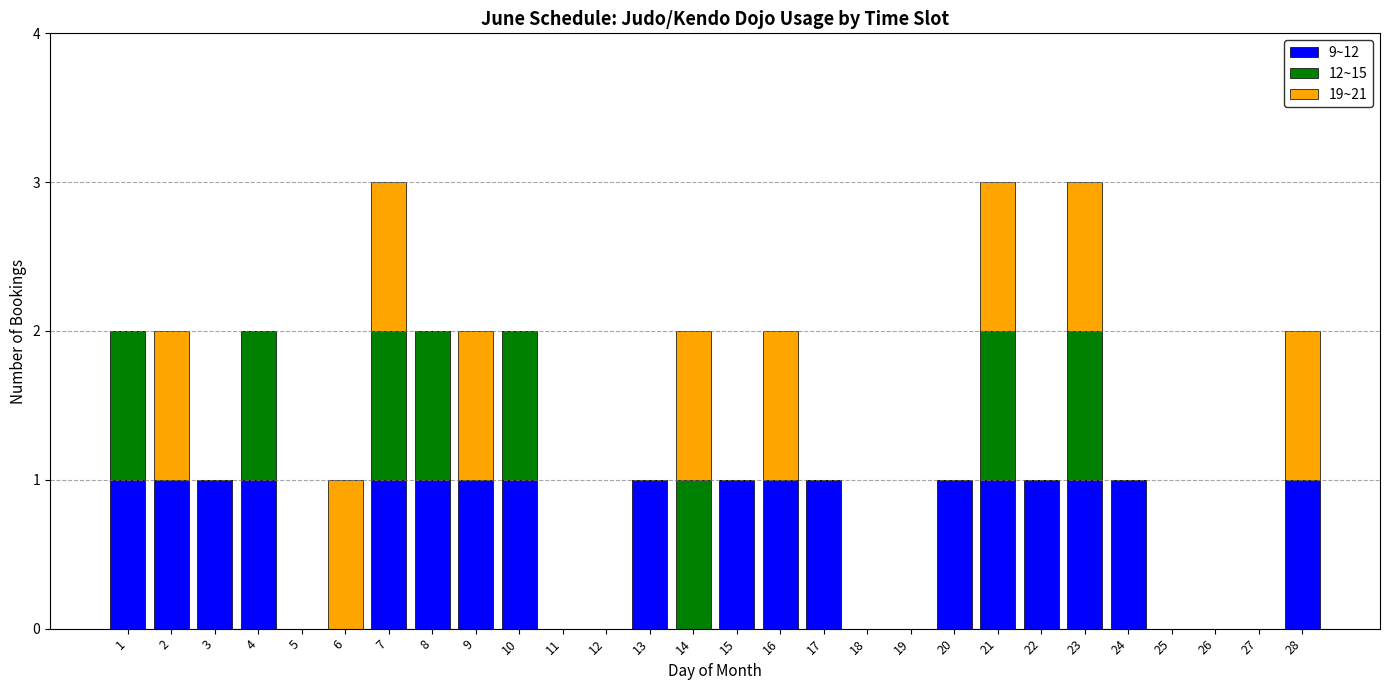

The value of 9~12 at 4 is 0. True or false?

False